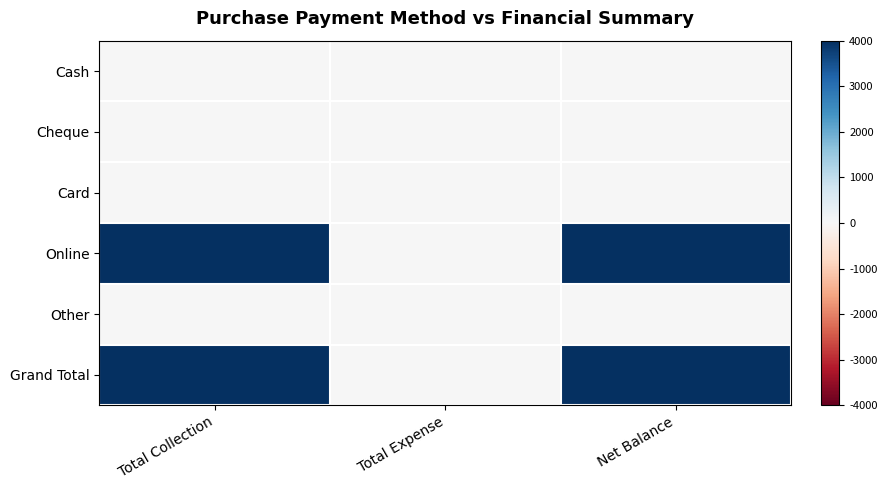

Reading left to right, list all the values displayed in this chart.

Cash: Total Collection=0	Total Expense=0	Net Balance=0
Cheque: Total Collection=0	Total Expense=0	Net Balance=0
Card: Total Collection=0	Total Expense=0	Net Balance=0
Online: Total Collection=4000	Total Expense=0	Net Balance=4000
Other: Total Collection=0	Total Expense=0	Net Balance=0
Grand Total: Total Collection=4000	Total Expense=0	Net Balance=4000